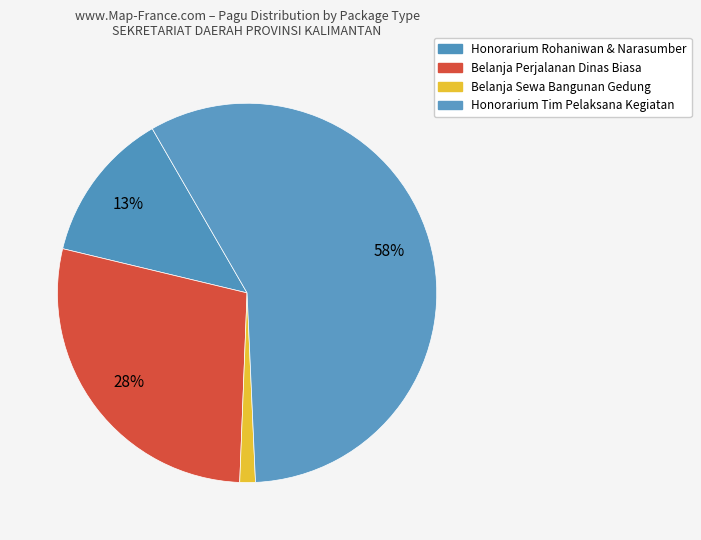

How many segments does this pie chart have?

4